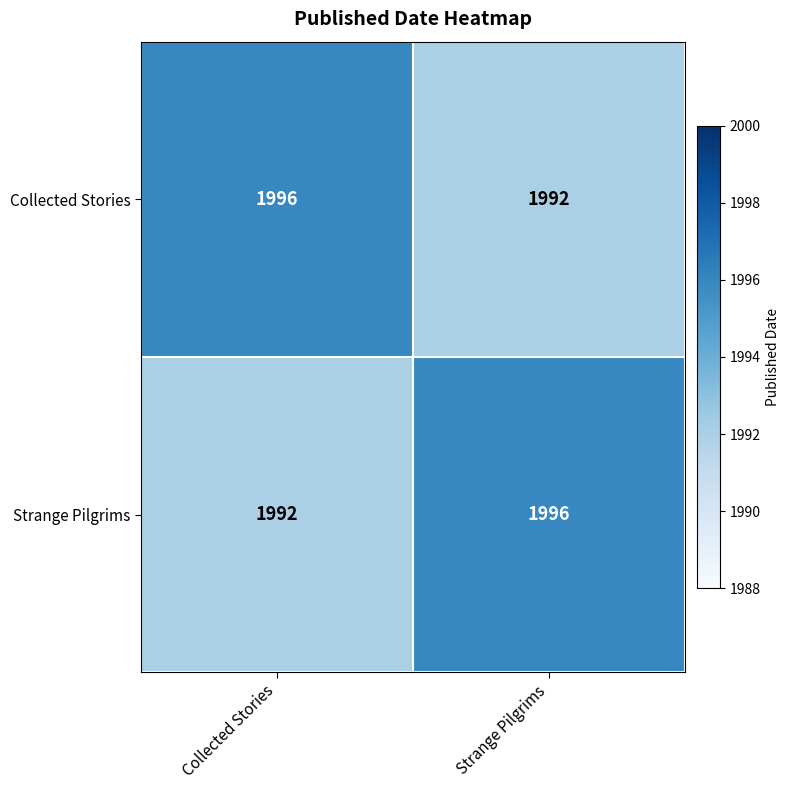

Reading right to left, extract all data points from this chart.

Collected Stories: Strange Pilgrims=1992	Collected Stories=1996
Strange Pilgrims: Strange Pilgrims=1996	Collected Stories=1992